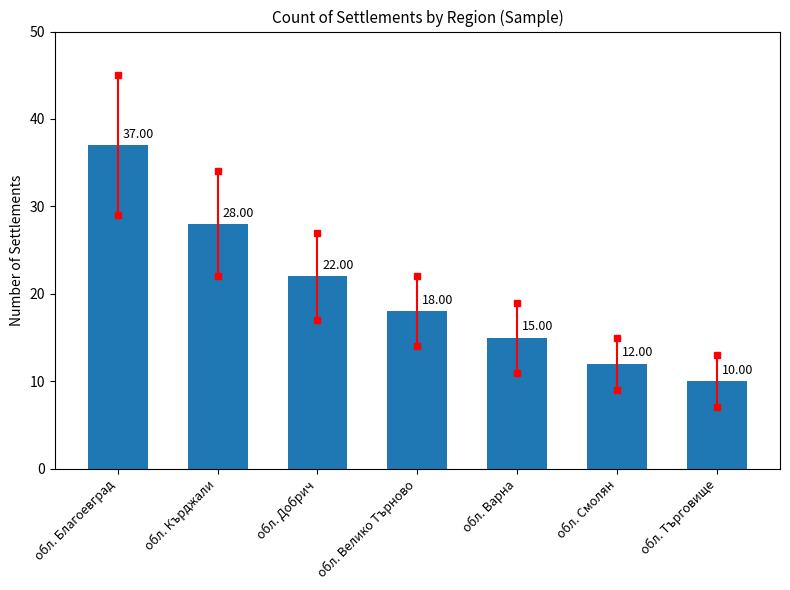

How many distinct data groups are displayed?

1